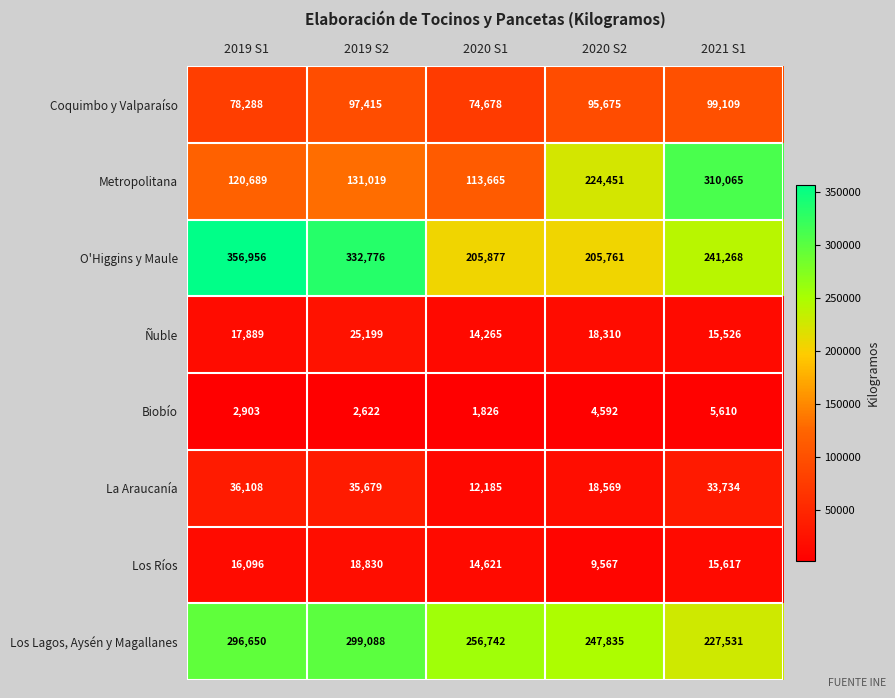

At which label does Los Lagos, Aysén y Magallanes reach its peak?

2019 S2